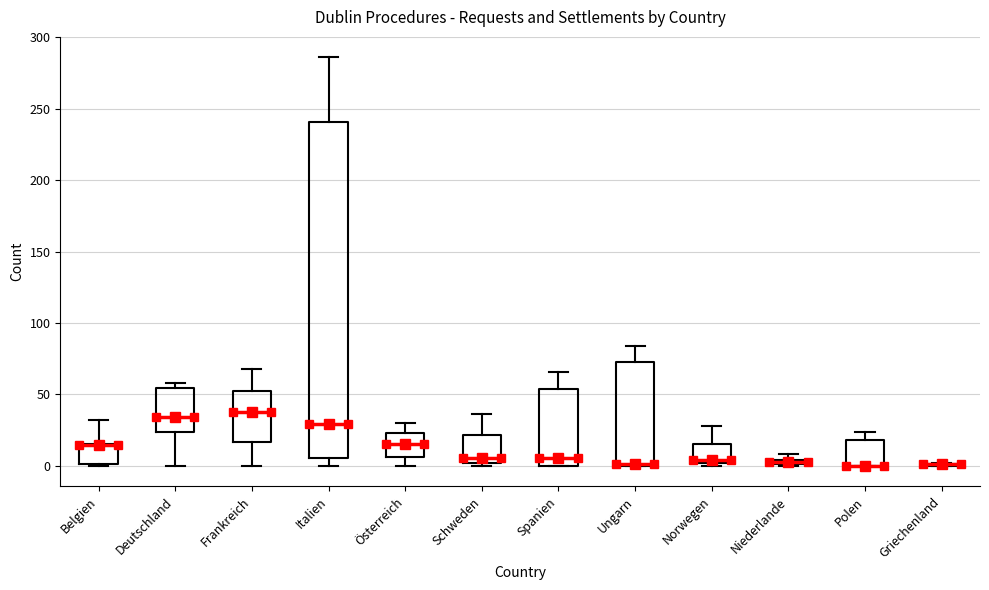

Where is the lower edge of the box for Schweden on the y-axis? The values are not printed on the chart, so give them approximately, as read against the axis.

0